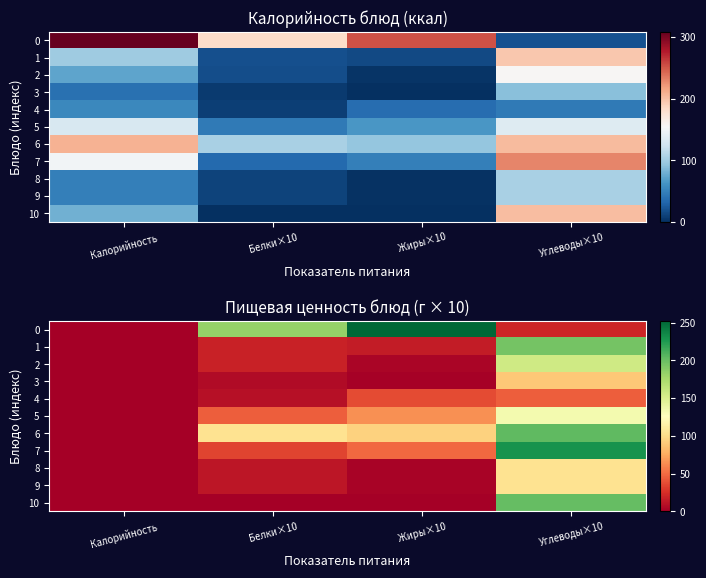

Read the 2 value at Углеводы×10.

156.0